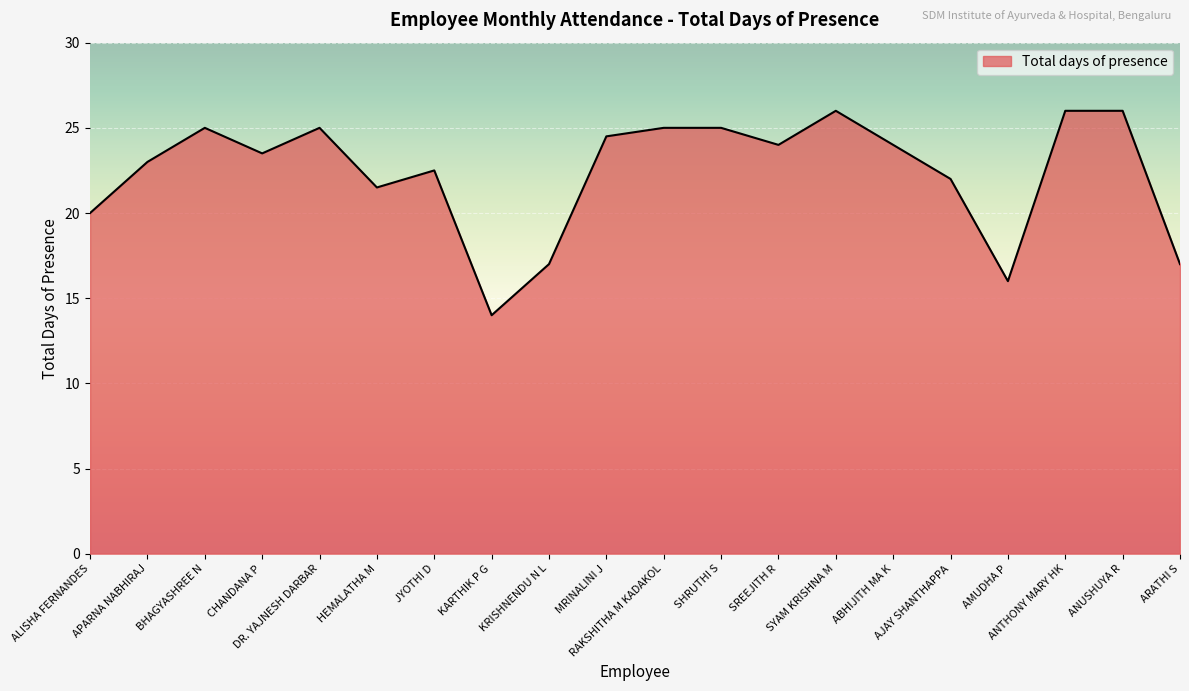

Reading right to left, list all the values displayed in this chart.

17.0	26.0	26.0	16.0	22.0	24.0	26.0	24.0	25.0	25.0	24.5	17.0	14.0	22.5	21.5	25.0	23.5	25.0	23.0	20.0